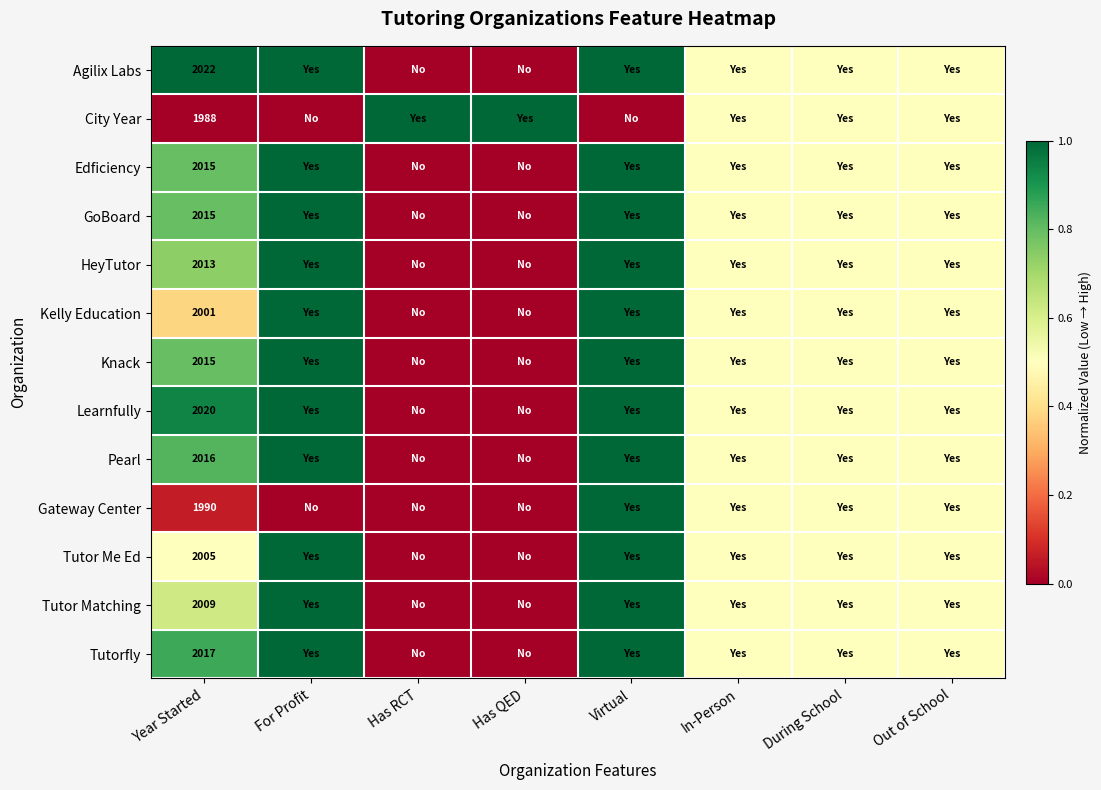

At Out of School, list the series in order from smallest to largest.

Agilix Labs, City Year, Edficiency, GoBoard, HeyTutor, Kelly Education, Knack, Learnfully, Pearl, Gateway Center, Tutor Me Ed, Tutor Matching, Tutorfly